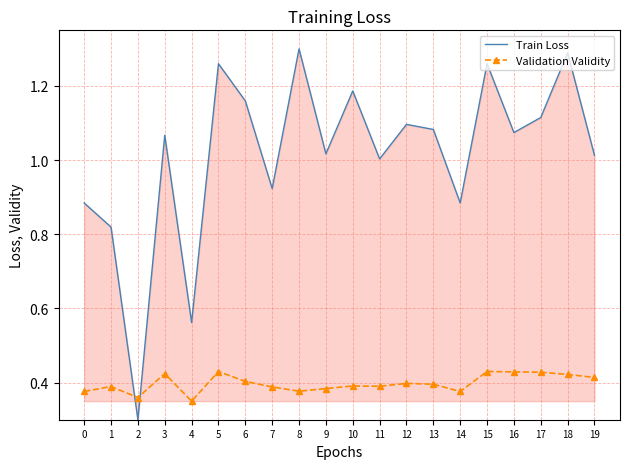

How many categories are shown in the chart?

20